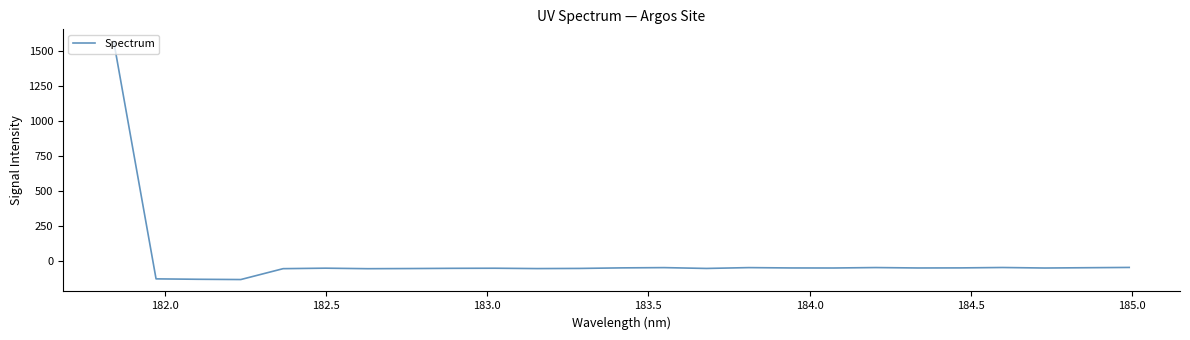

Does the chart have visible grid lines?

No